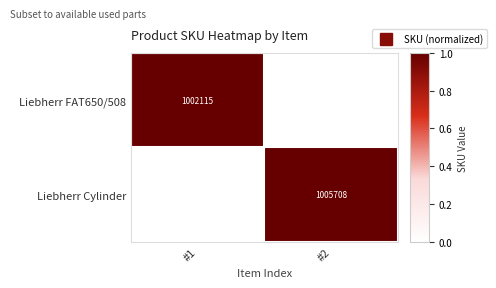

How many data points does each series have?

2